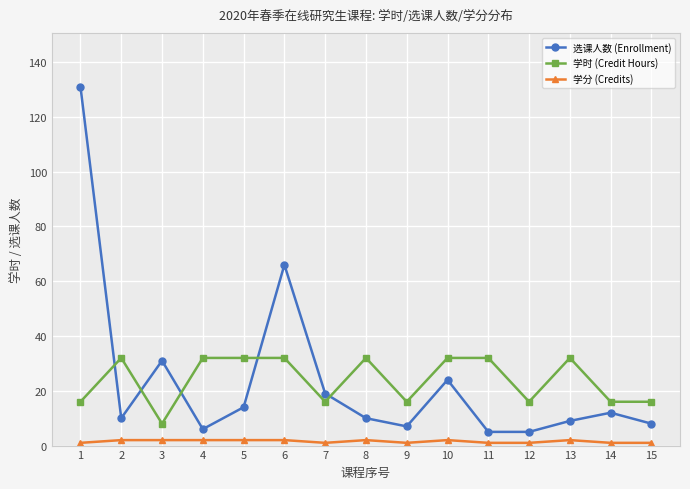

Reading left to right, list all the values displayed in this chart.

选课人数 (Enrollment): 131	10	31	6	14	66	19	10	7	24	5	5	9	12	8
学时 (Credit Hours): 16	32	8	32	32	32	16	32	16	32	32	16	32	16	16
学分 (Credits): 1	2	2	2	2	2	1	2	1	2	1	1	2	1	1